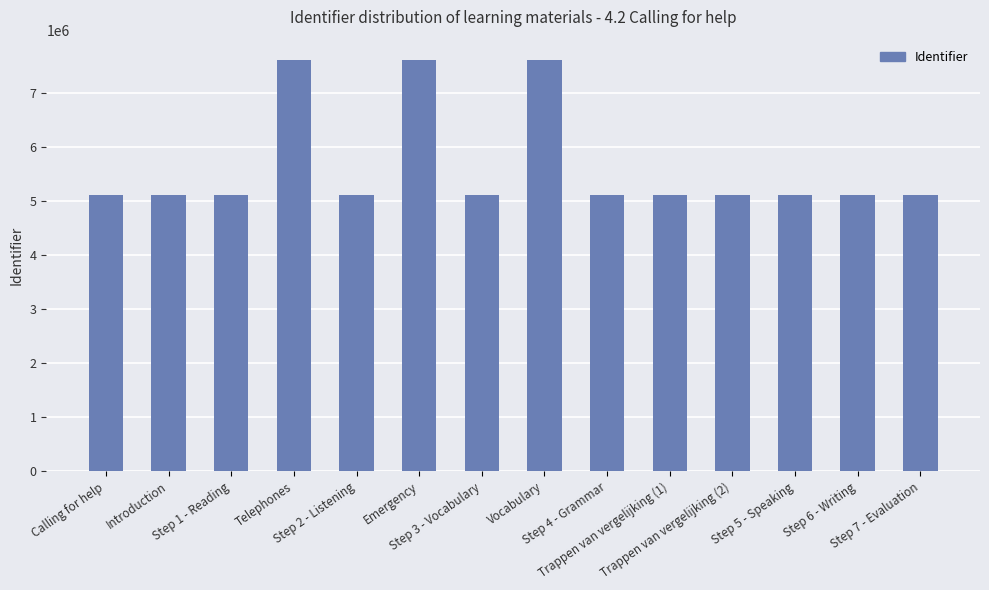

What is the difference between the maximum and minimum values?

2490868